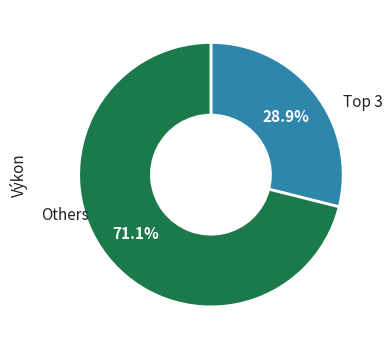

Is there a majority slice in this chart?

Yes